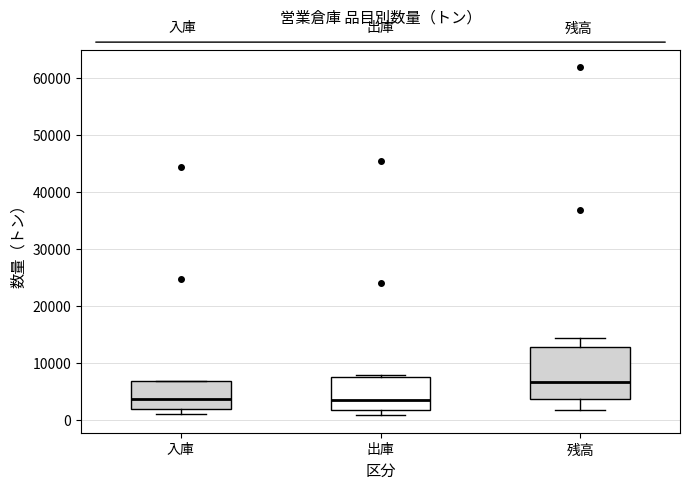

Where does the median line of the box for 出庫 sit on the y-axis? The values are not printed on the chart, so give them approximately, as read against the axis.

4000